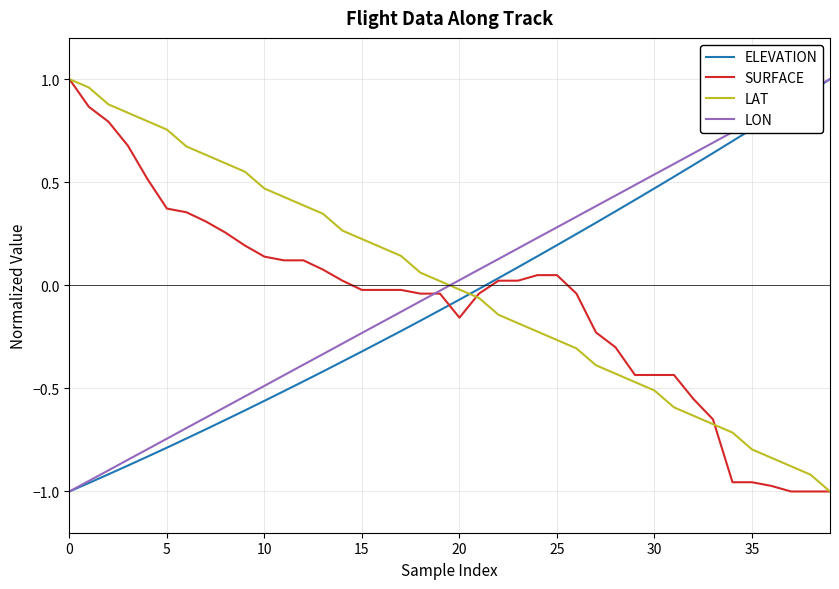

True or false: LAT and LON cross at least once.

True